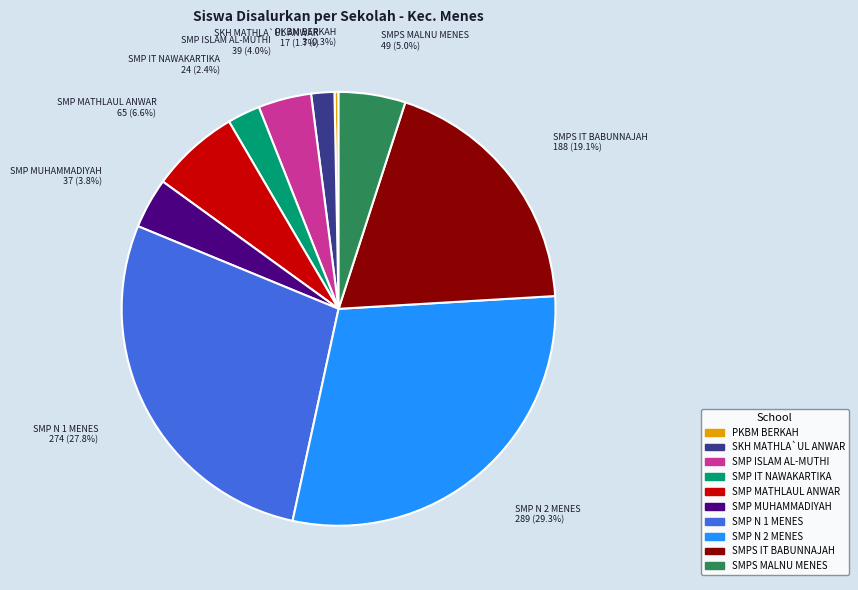

How many segments does this pie chart have?

10